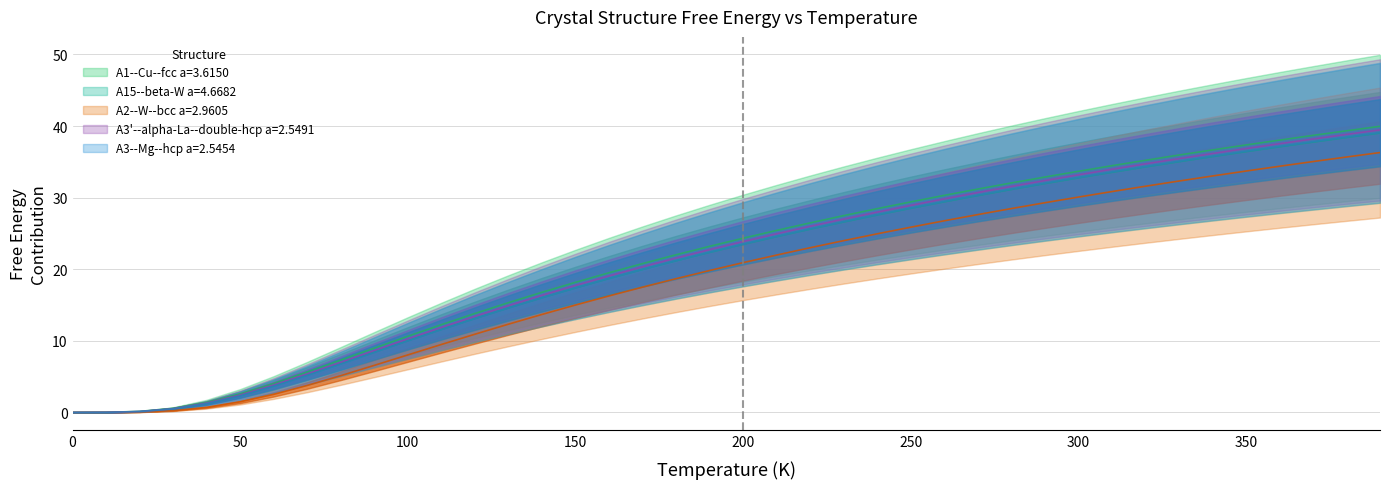

Does the chart have visible grid lines?

Yes